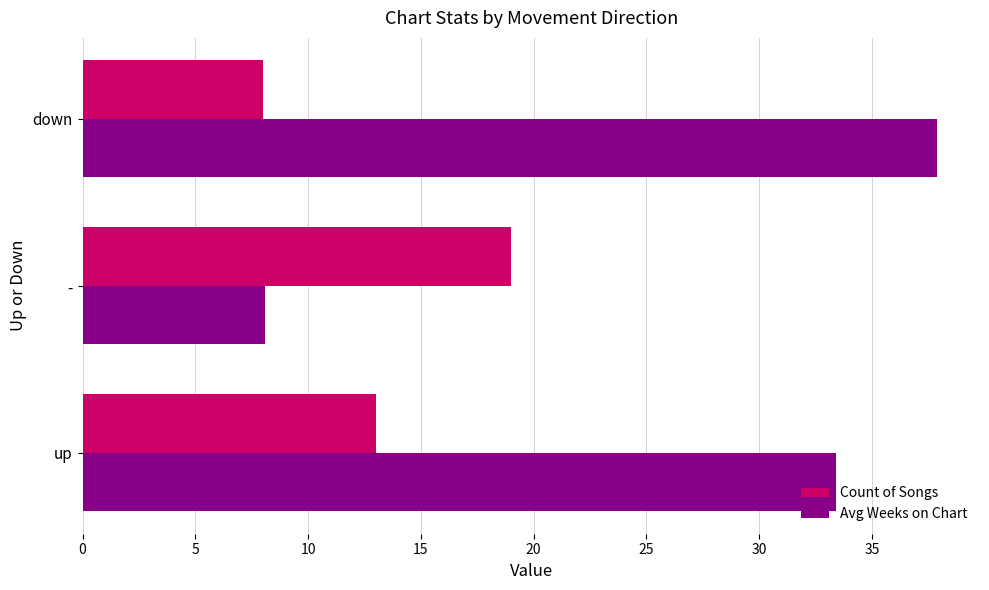

Which series has the widest spread of values?

Avg Weeks on Chart